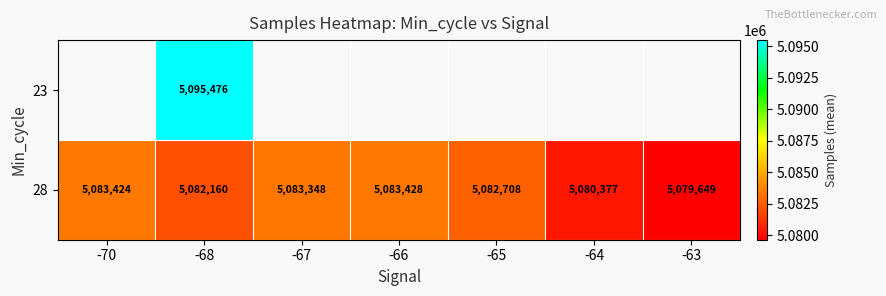

The value of 28 at -66 is 9023620. True or false?

False